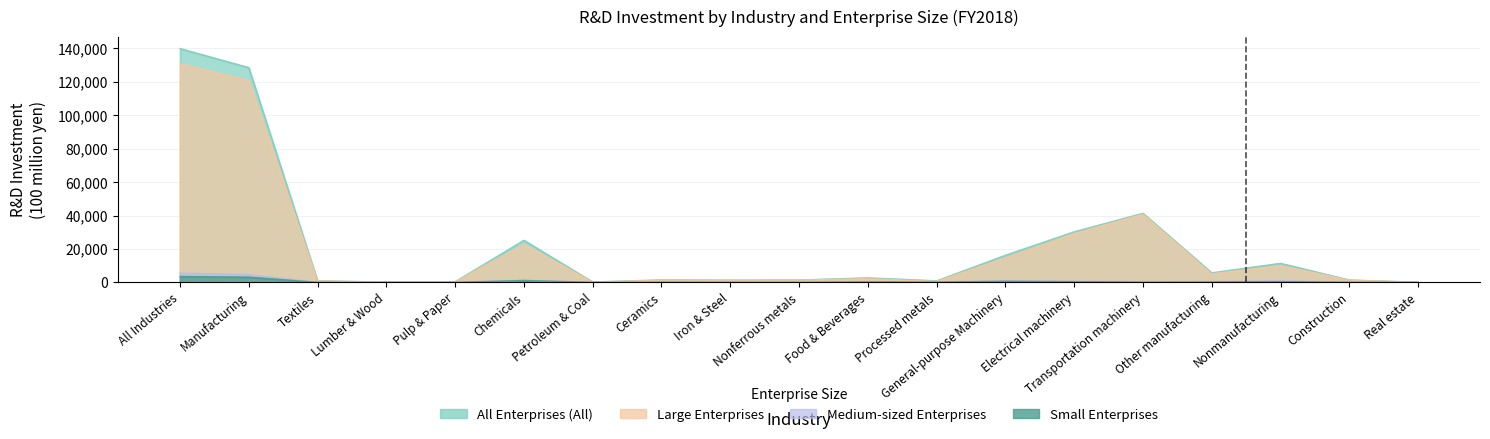

What is the sum of all Small Enterprises values?

10311